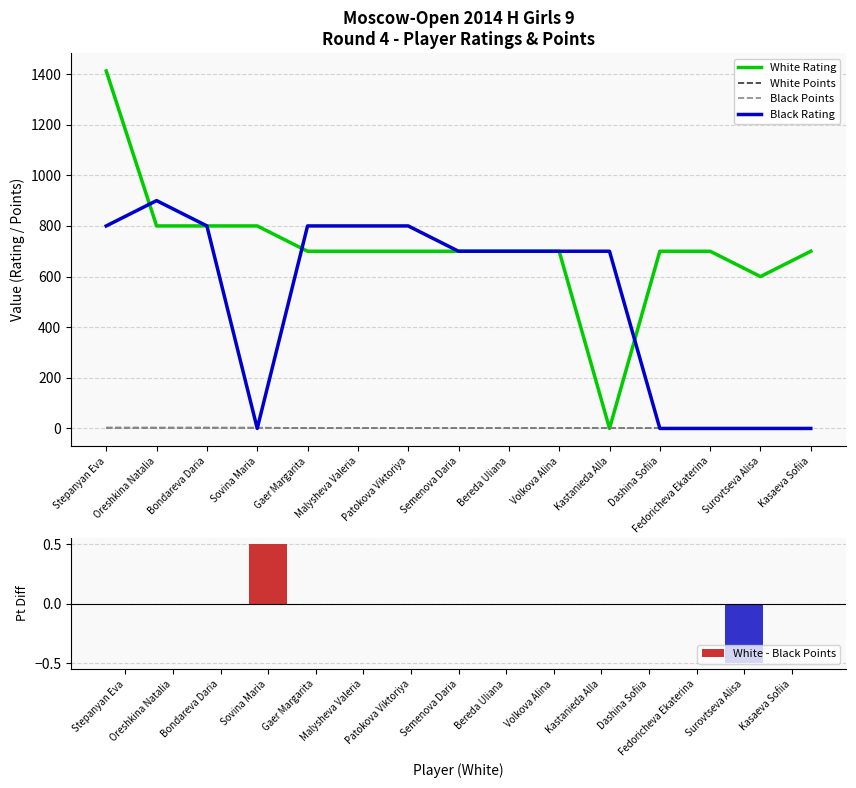

Between Gaer Margarita and Bereda Uliana, which is larger?

Gaer Margarita